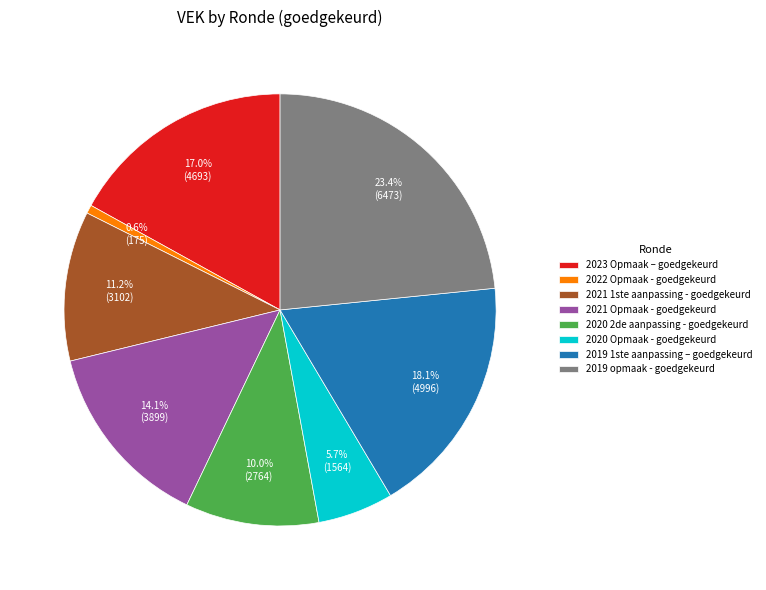

Rank the categories by value from lowest to highest.

2022 Opmaak - goedgekeurd, 2020 Opmaak - goedgekeurd, 2020 2de aanpassing - goedgekeurd, 2021 1ste aanpassing - goedgekeurd, 2021 Opmaak - goedgekeurd, 2023 Opmaak – goedgekeurd, 2019 1ste aanpassing – goedgekeurd, 2019 opmaak - goedgekeurd